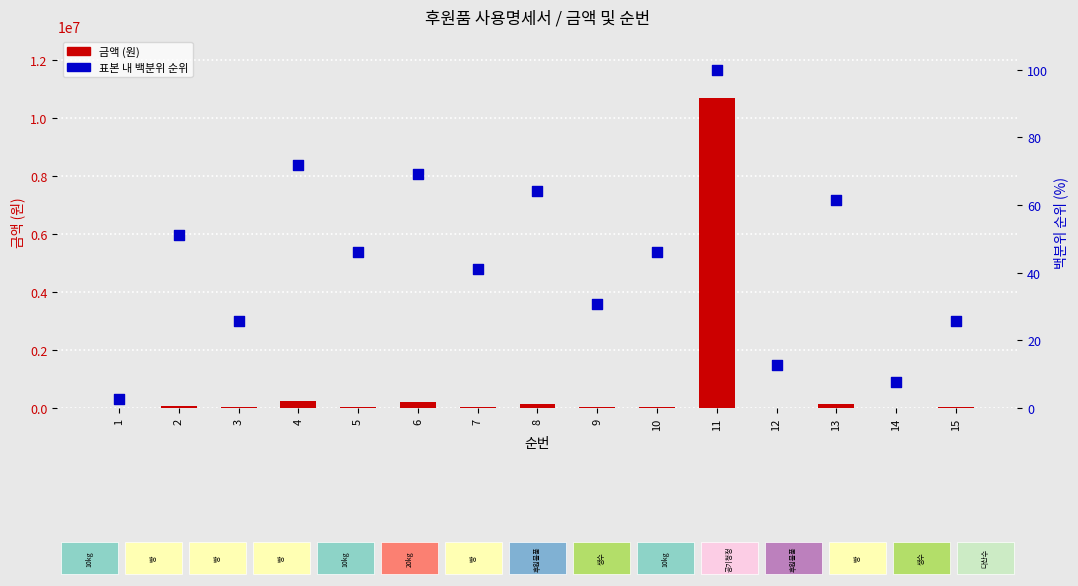

Is the value of 표본 내 백분위 순위 at 10 greater than the value of 금액 (원) at 1?

Yes